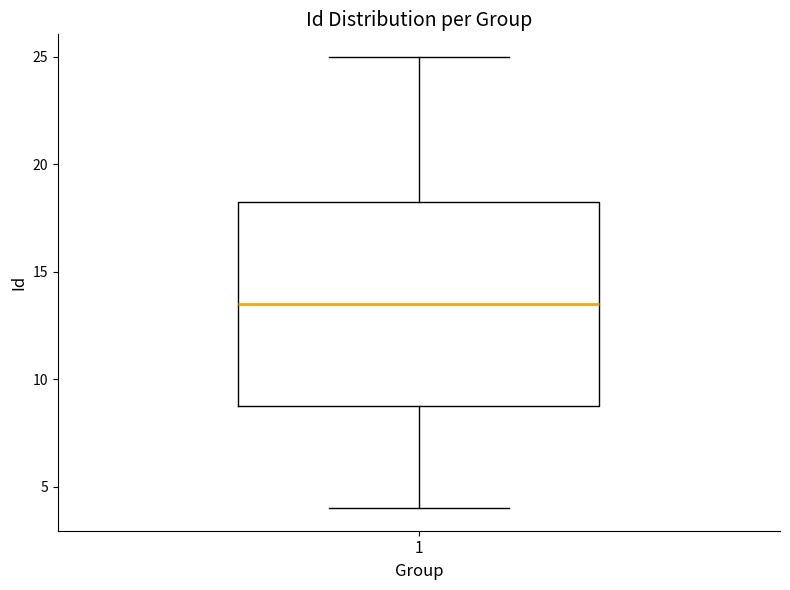

Read this box plot against the y-axis: the position of the median line, the range covered by the box, and the ends of both whiskers. The values are not printed on the chart, so give them approximately, as read against the axis.

median 13.5, box 9.0 to 18.5, whiskers 4.0 to 25.0